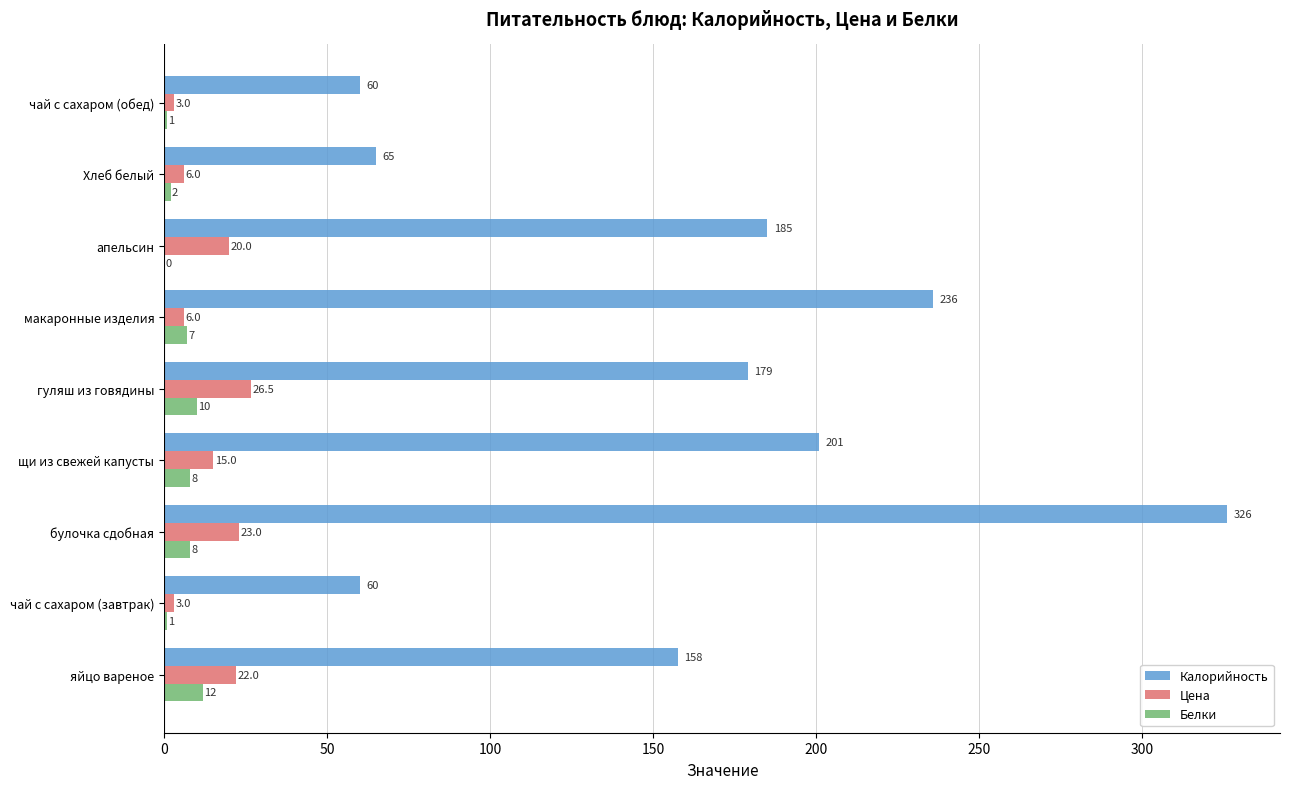

What is the approximate value of Белки at булочка сдобная?

8.0